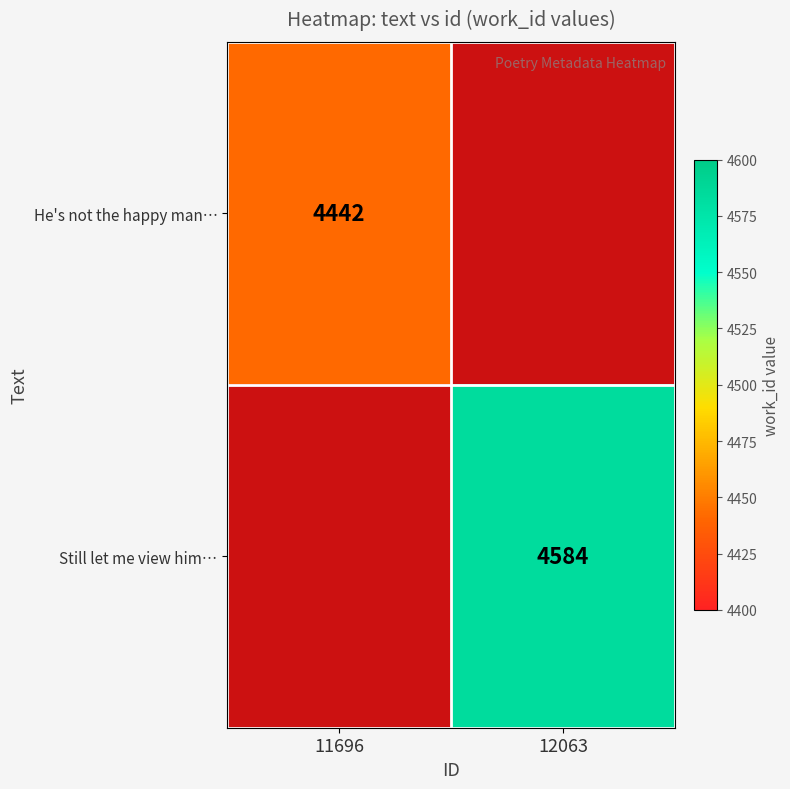

True or false: He's not the happy man… has a value of 2043 at 11696.

False